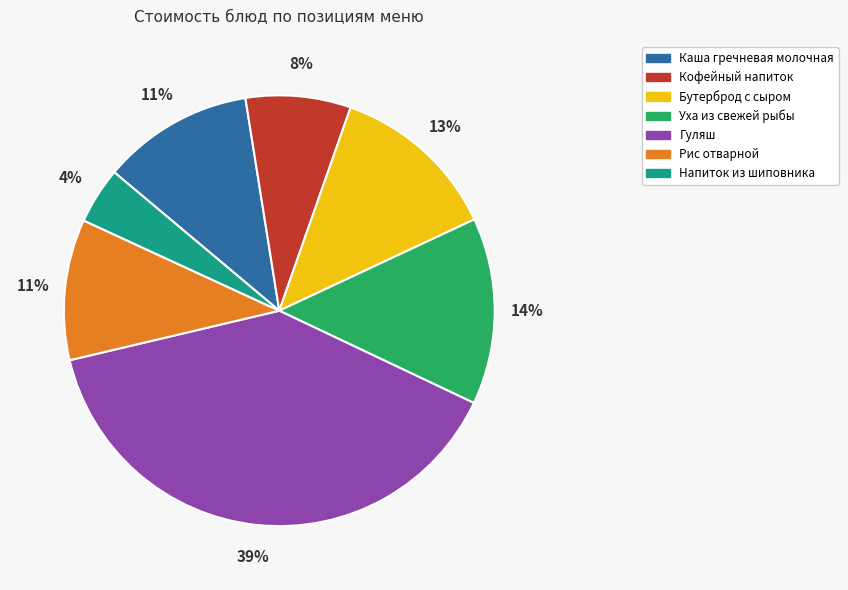

Is the sum of Бутерброд с сыром and Гуляш greater than half?

Yes